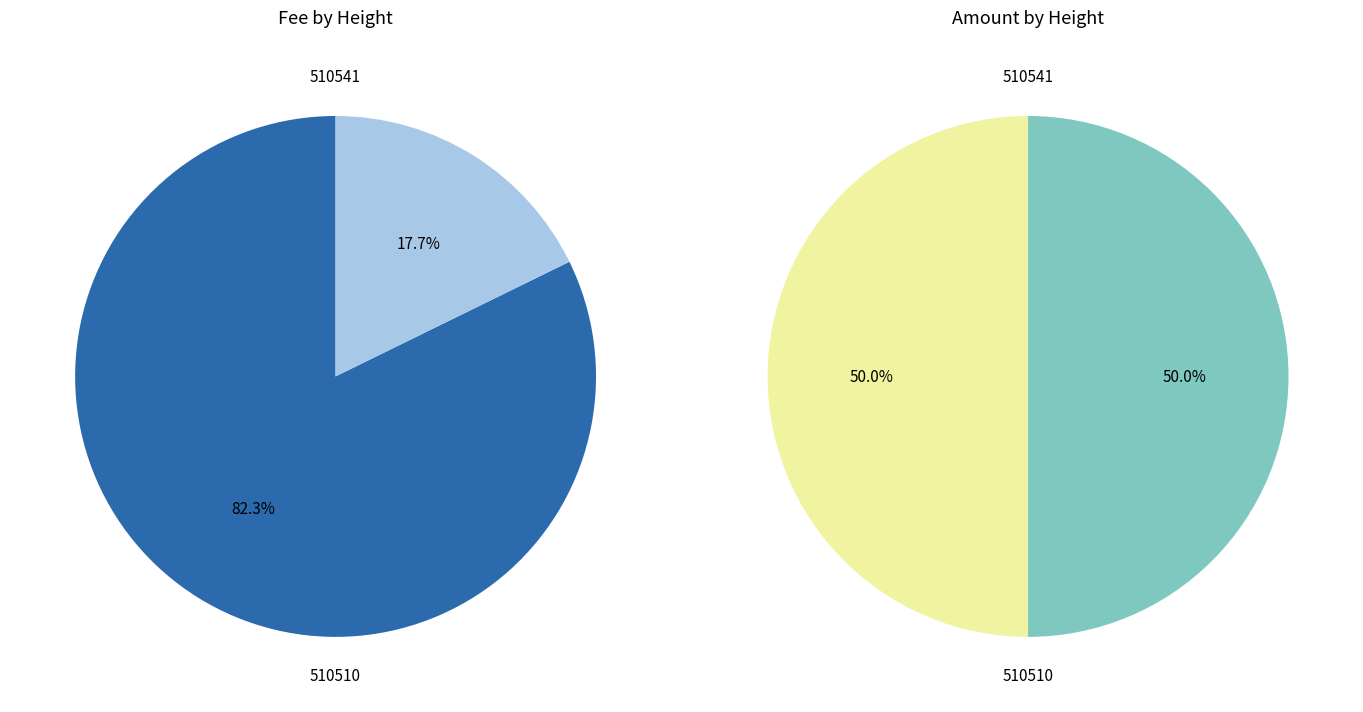

What percentage is NOT represented by 510510?

50.0%